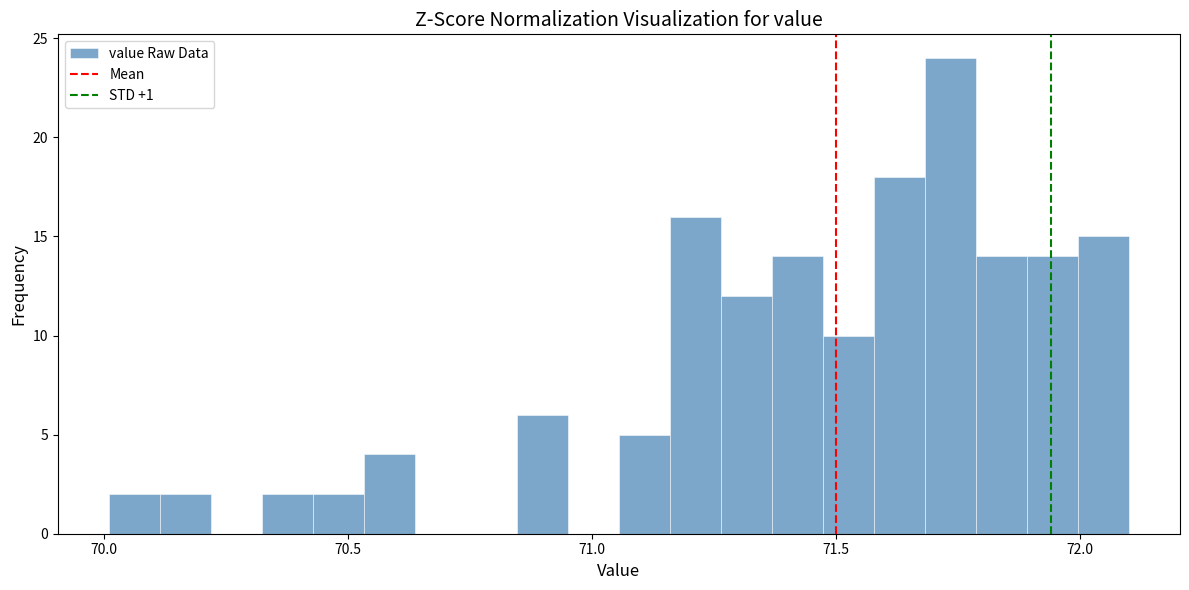

Read against the x-axis, roughly where is the centre of the tallest bar?

71.75